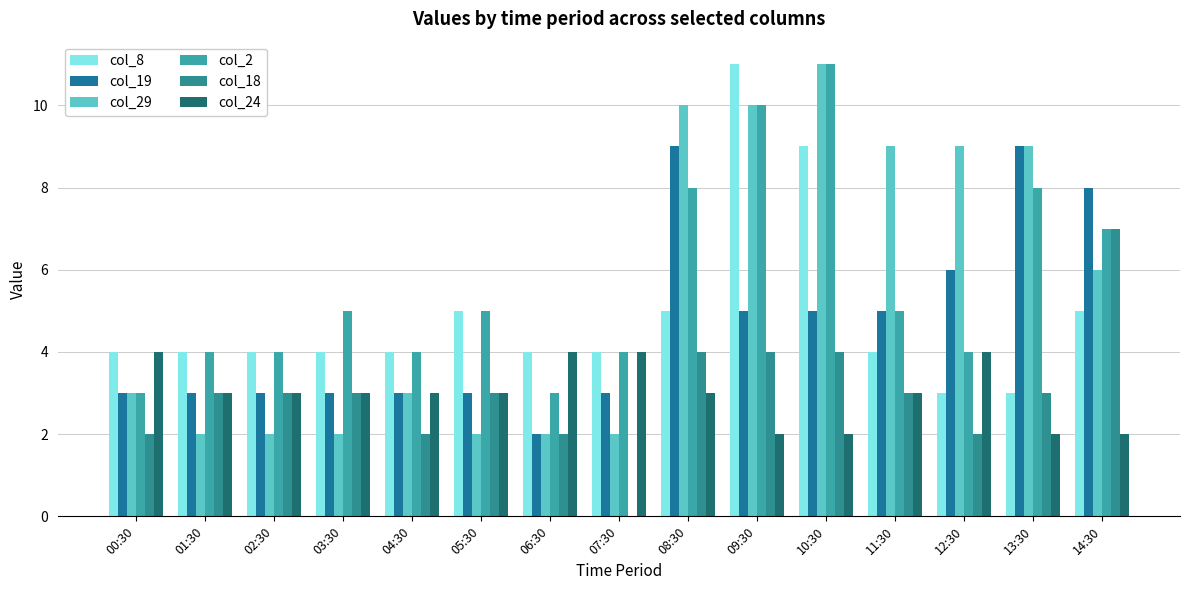

What position from the left is 00:30?

1